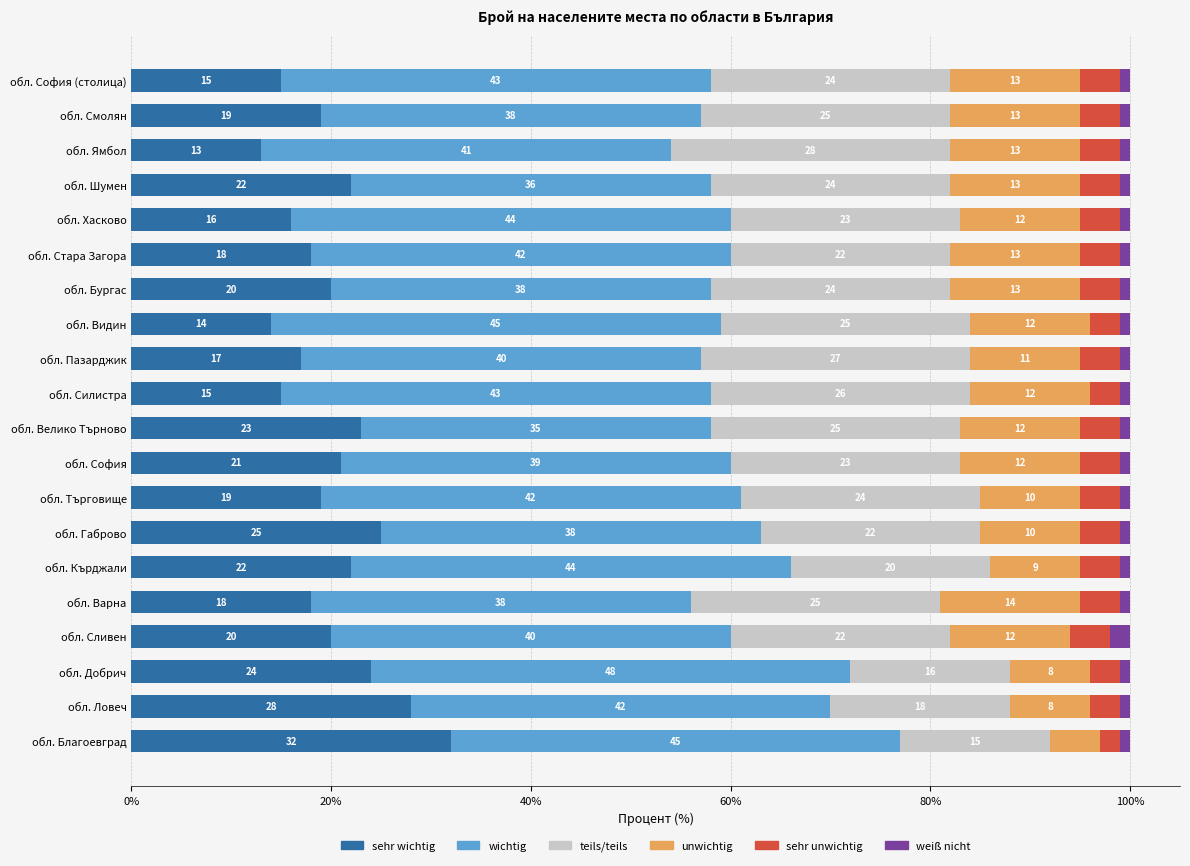

How many bars are there in each group?

6